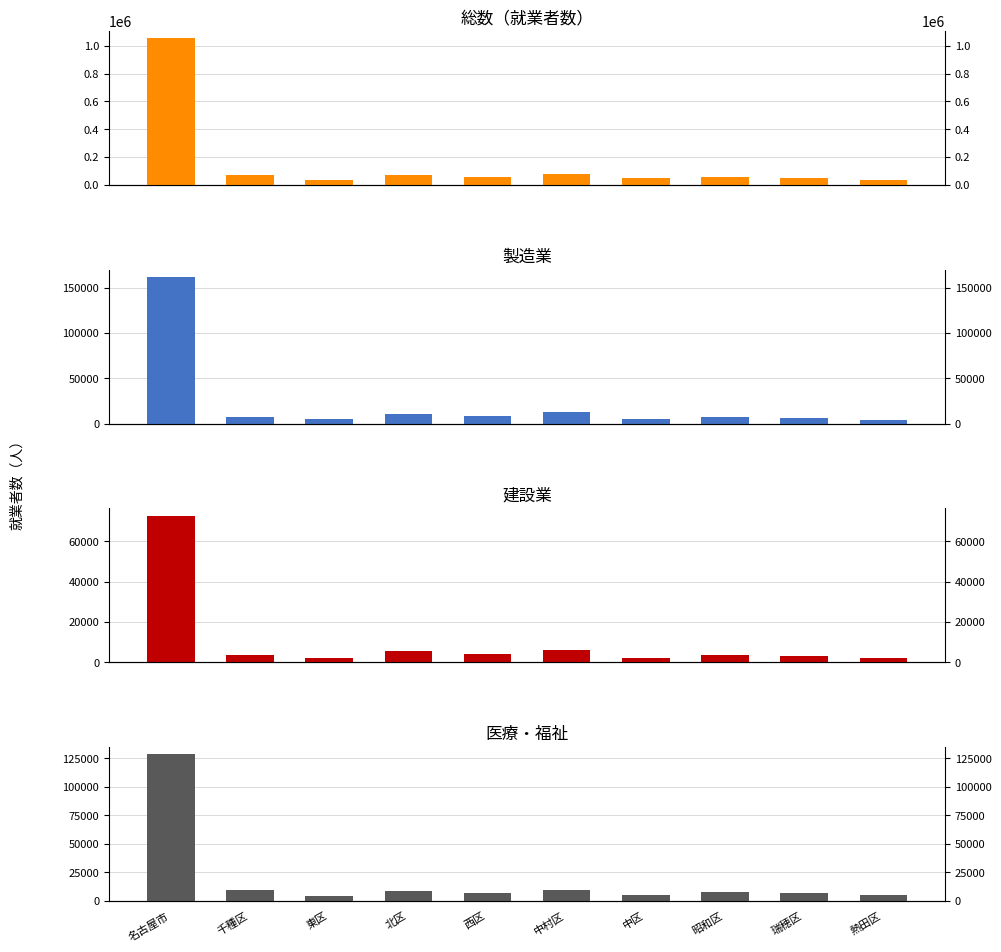

Where is 建設業 nearest to the value 37366?

中村区